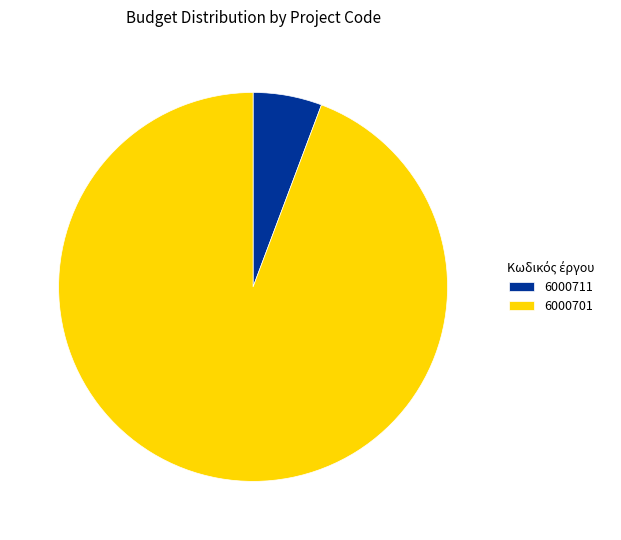

Count the number of slices in the pie.

2